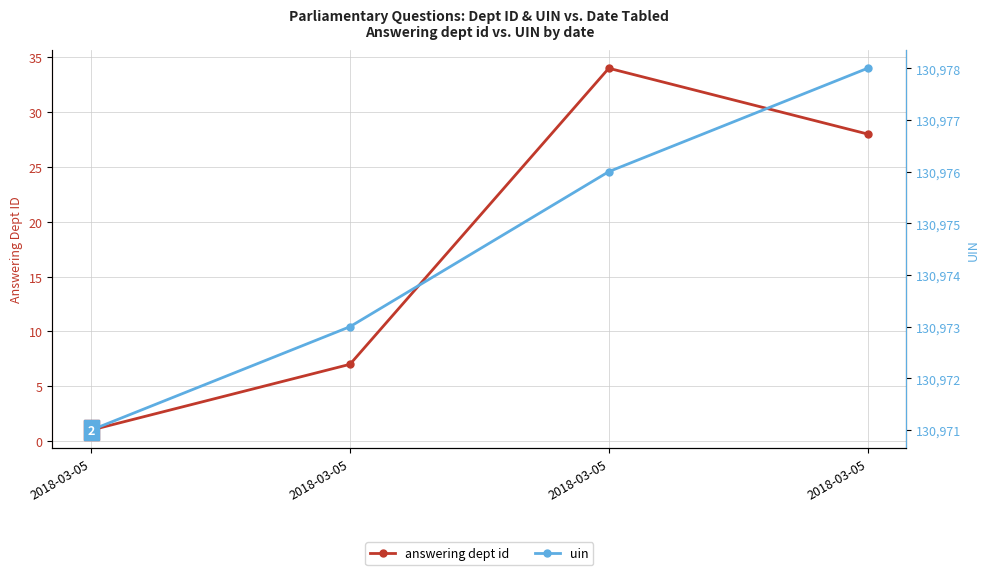

How many categories are shown in the chart?

4